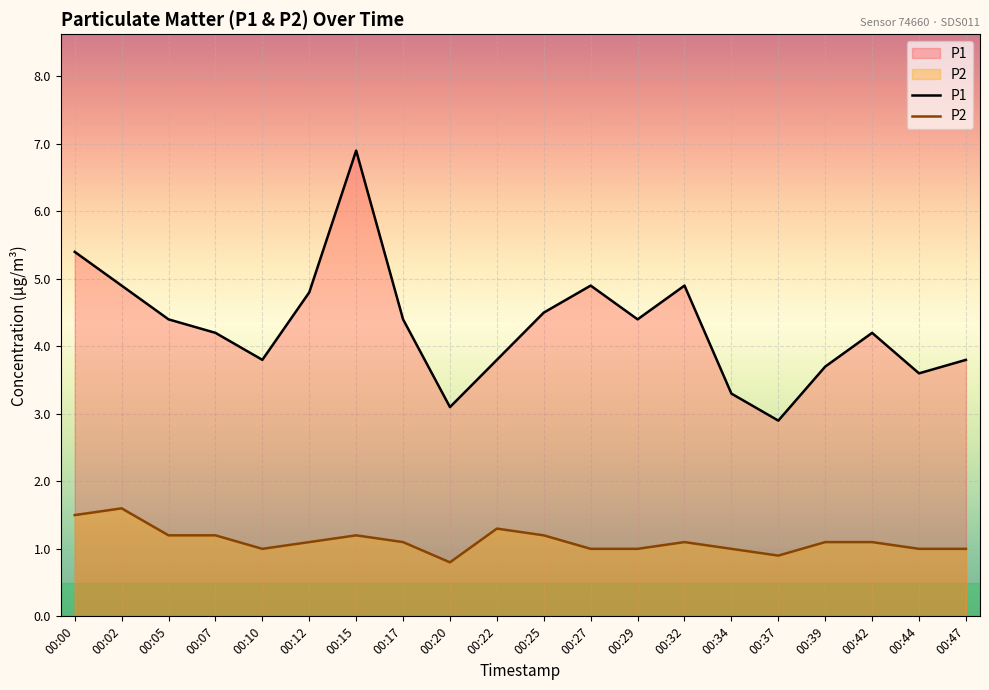

How many interior local peaks does the P1 series have?

4